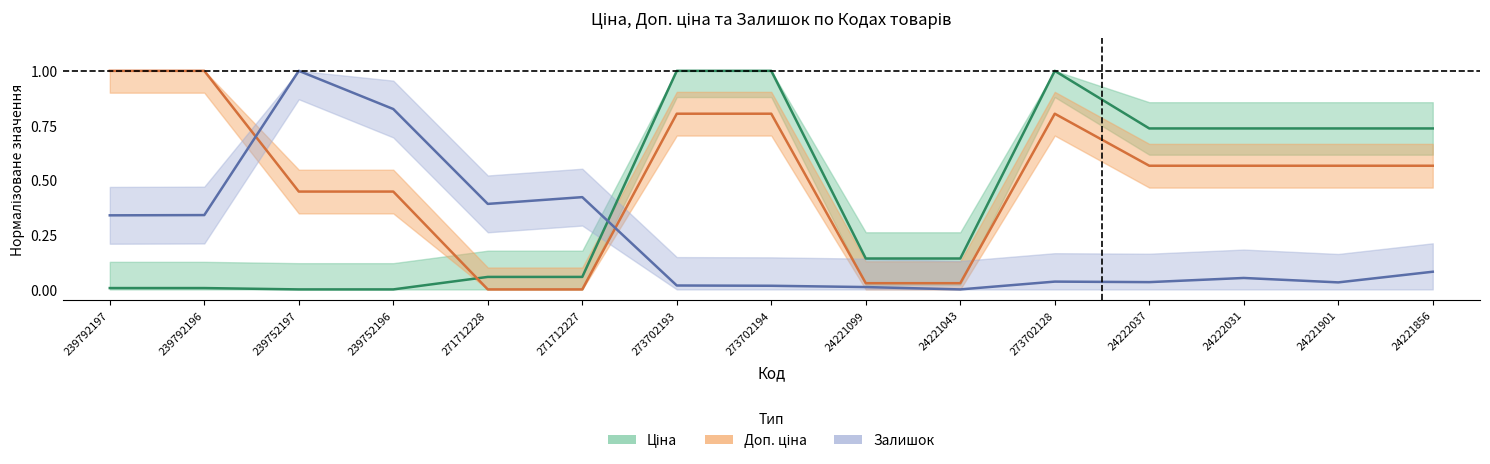

Reading left to right, extract all data points from this chart.

Ціна: 239792197=0.0	239792196=0.0	239752197=0.0	239752196=0.0	271712228=0.1	271712227=0.1	273702193=1.0	273702194=1.0	24221099=0.1	24221043=0.1	273702128=1.0	24222037=0.7	24222031=0.7	24221901=0.7	24221856=0.7
Доп. ціна: 239792197=1.0	239792196=1.0	239752197=0.4	239752196=0.4	271712228=0.0	271712227=0.0	273702193=0.8	273702194=0.8	24221099=0.0	24221043=0.0	273702128=0.8	24222037=0.6	24222031=0.6	24221901=0.6	24221856=0.6
Залишок: 239792197=0.3	239792196=0.3	239752197=1.0	239752196=0.8	271712228=0.4	271712227=0.4	273702193=0.0	273702194=0.0	24221099=0.0	24221043=0.0	273702128=0.0	24222037=0.0	24222031=0.1	24221901=0.0	24221856=0.1